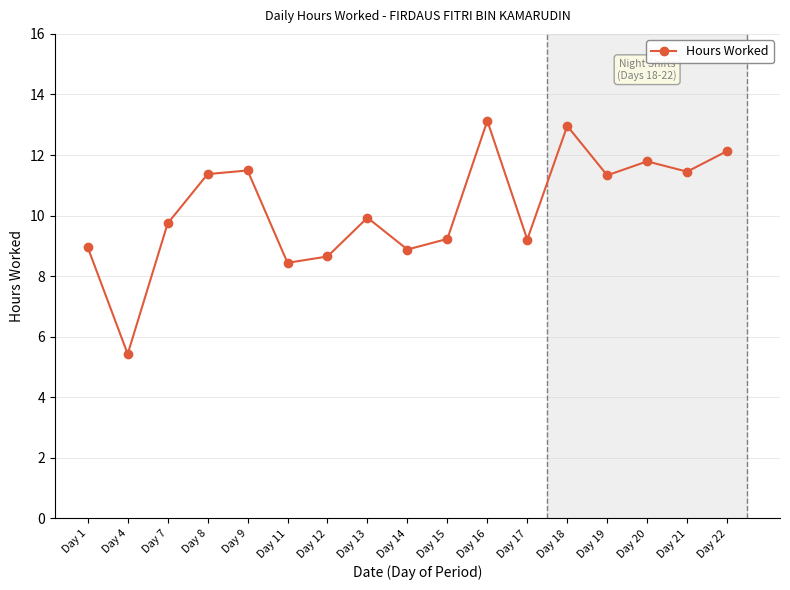

What is the value of the 14th point from the left?

11.3